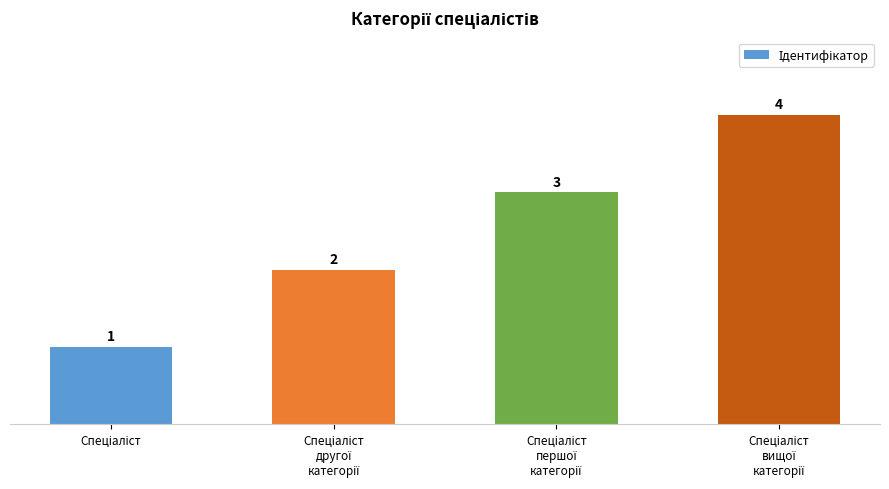

What is the sum of all values?

10